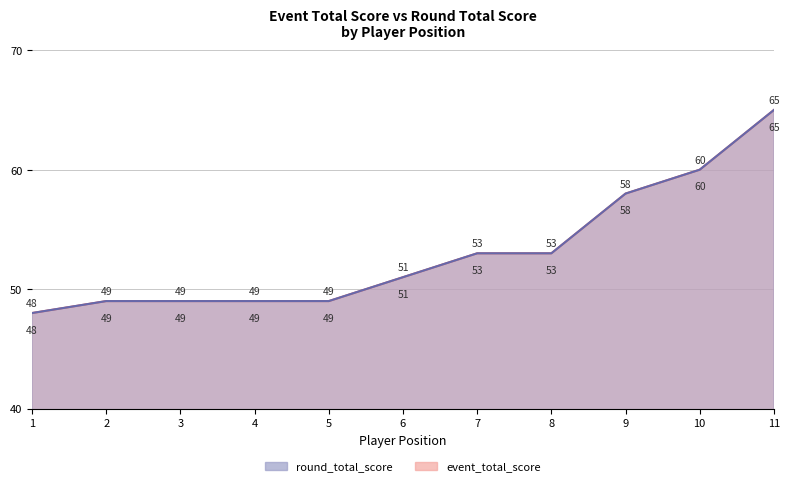

Is it true that event_total_score equals 39 at 11?

False